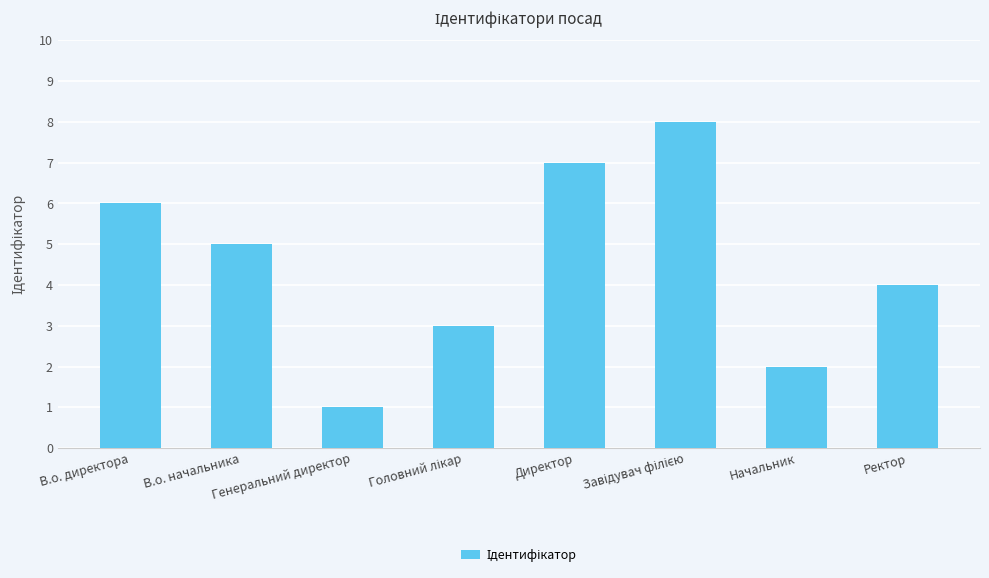

How many series are shown in this chart?

1